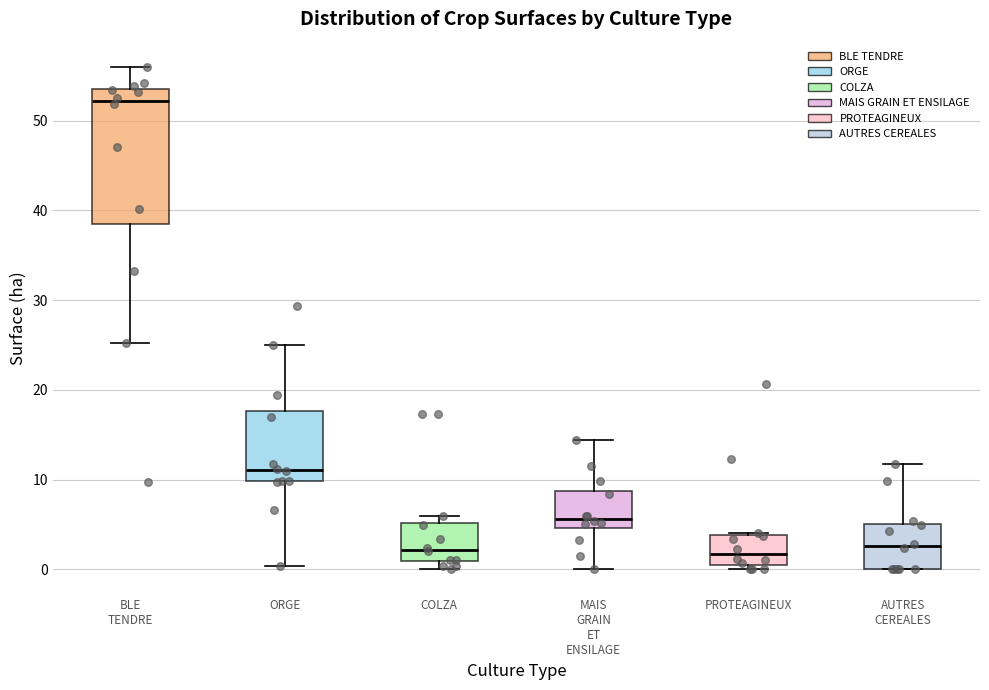

Which box is the tallest, from its lower edge to its upper edge?

BLE TENDRE